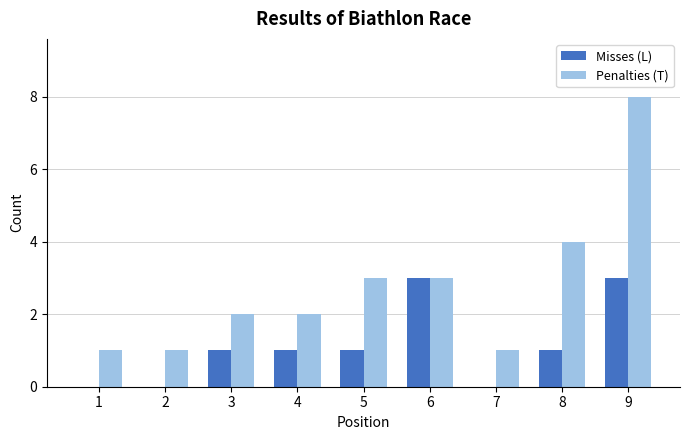

Are the bars horizontal?

No